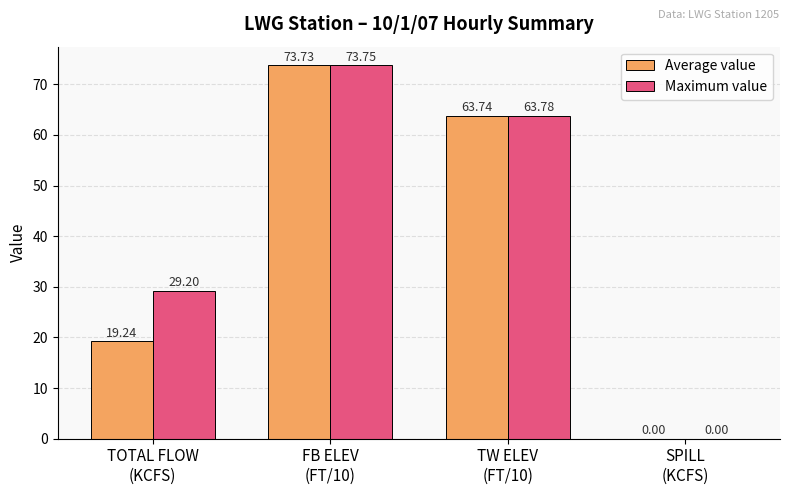

At which category is the sum across all series the highest?

FB ELEV
(FT/10)